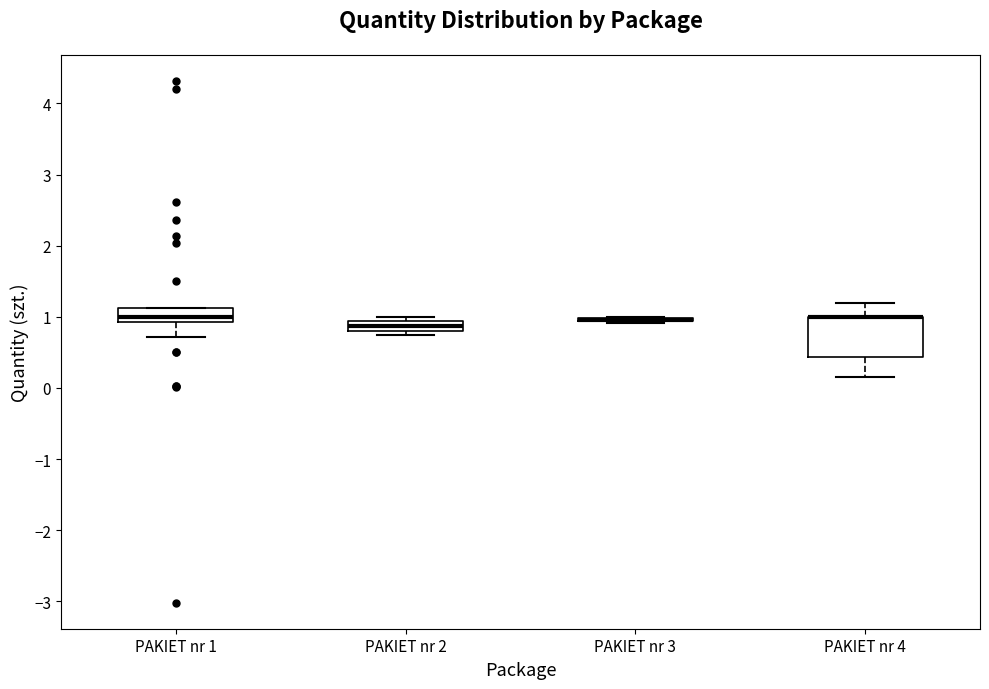

Comparing the boxes themselves (not the whiskers), which one is the tallest?

PAKIET nr 4